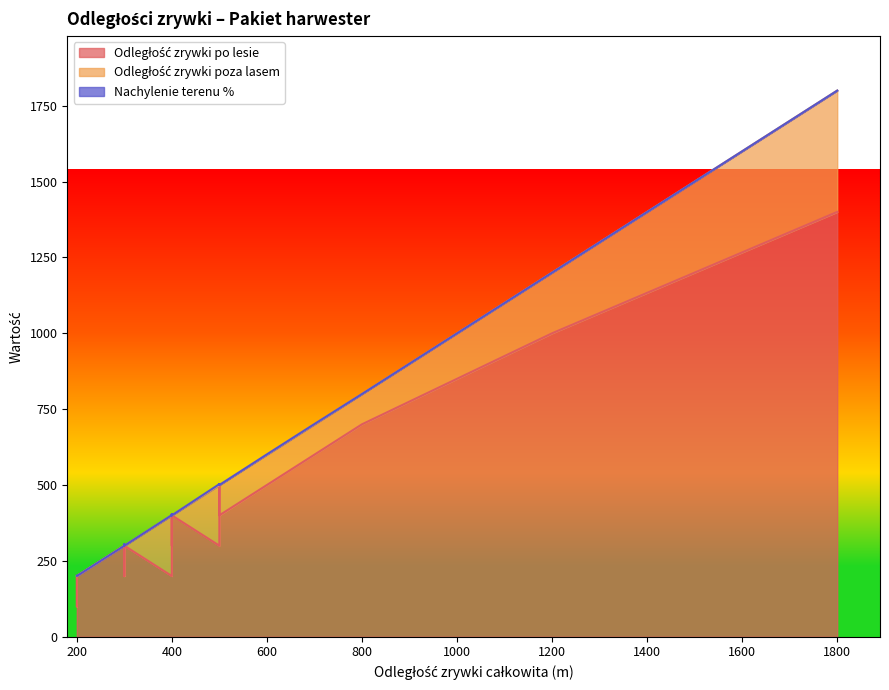

How many Odległość zrywki poza lasem values are between 0 and 100?

30